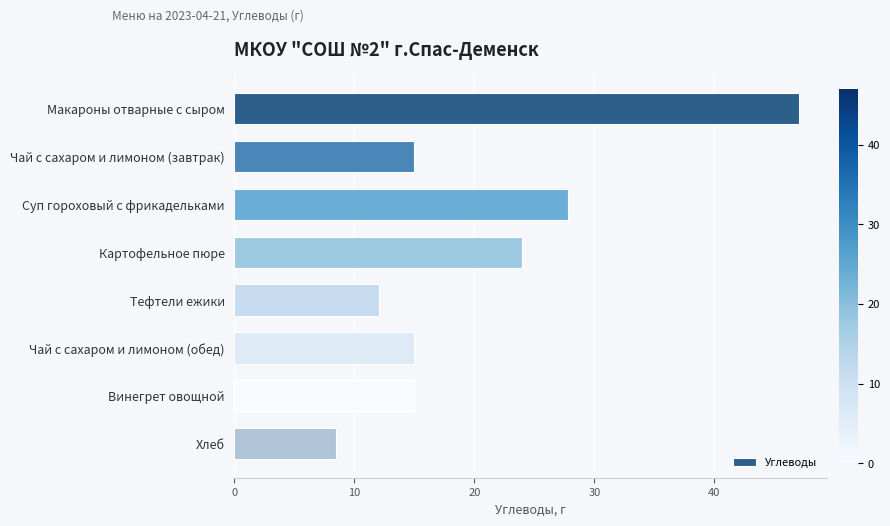

What is the smallest value displayed?

8.5